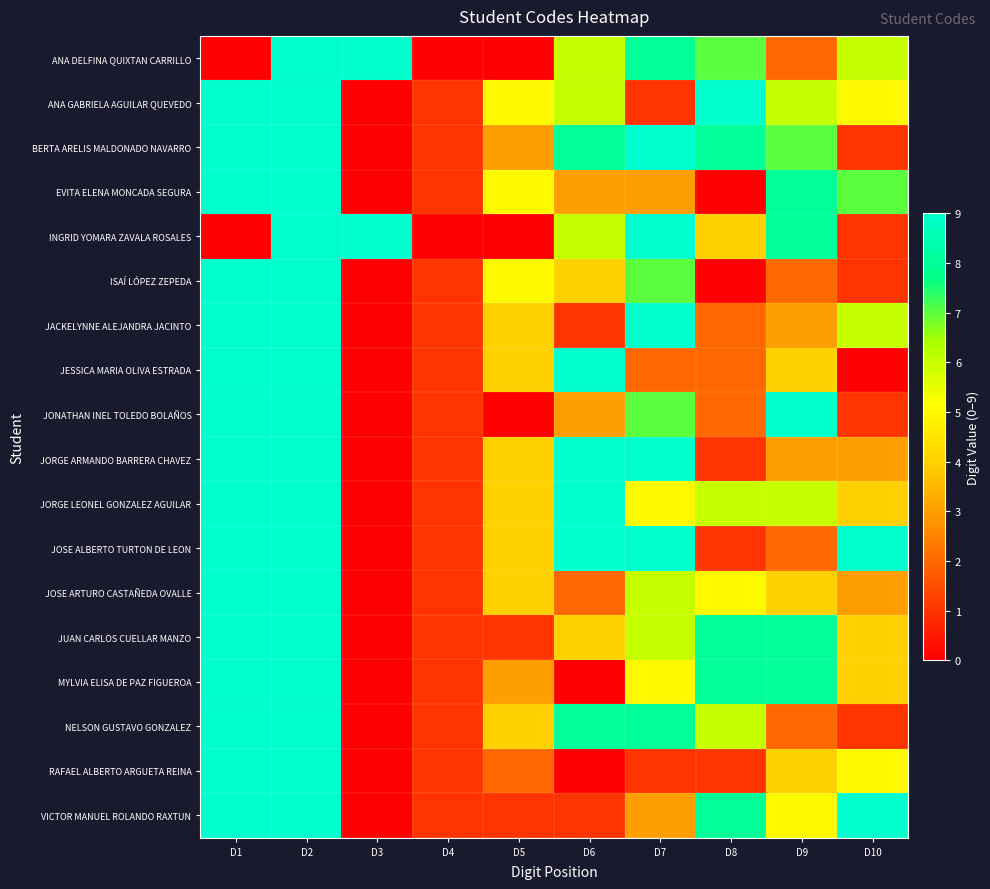

List the series in order of their peak value, highest first.

ANA DELFINA QUIXTAN CARRILLO, ANA GABRIELA AGUILAR QUEVEDO, BERTA ARELIS MALDONADO NAVARRO, EVITA ELENA MONCADA SEGURA, INGRID YOMARA ZAVALA ROSALES, ISAÍ LÓPEZ ZEPEDA, JACKELYNNE ALEJANDRA JACINTO, JESSICA MARIA OLIVA ESTRADA, JONATHAN INEL TOLEDO BOLAÑOS, JORGE ARMANDO BARRERA CHAVEZ, JORGE LEONEL GONZALEZ AGUILAR, JOSE ALBERTO TURTON DE LEON, JOSE ARTURO CASTAÑEDA OVALLE, JUAN CARLOS CUELLAR MANZO, MYLVIA ELISA DE PAZ FIGUEROA, NELSON GUSTAVO GONZALEZ, RAFAEL ALBERTO ARGUETA REINA, VICTOR MANUEL ROLANDO RAXTUN